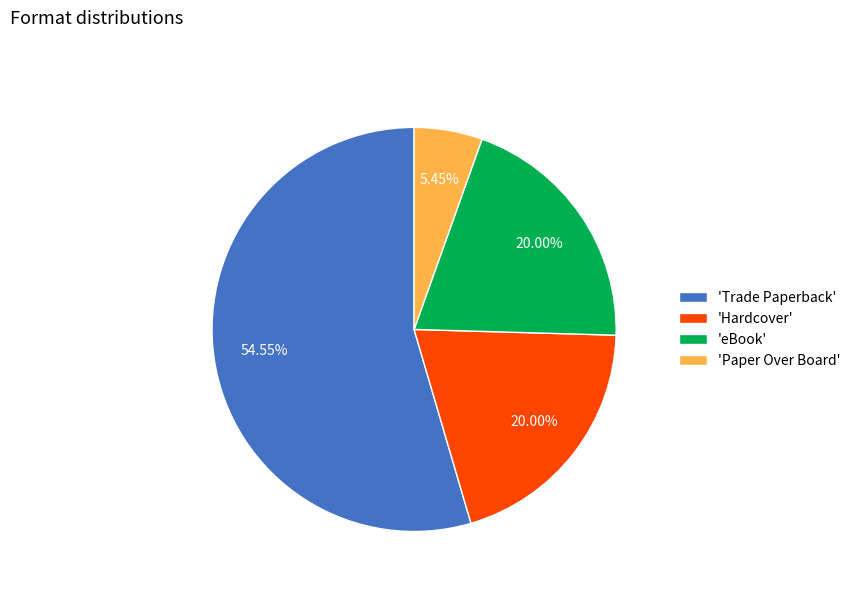

Count the number of slices in the pie.

4